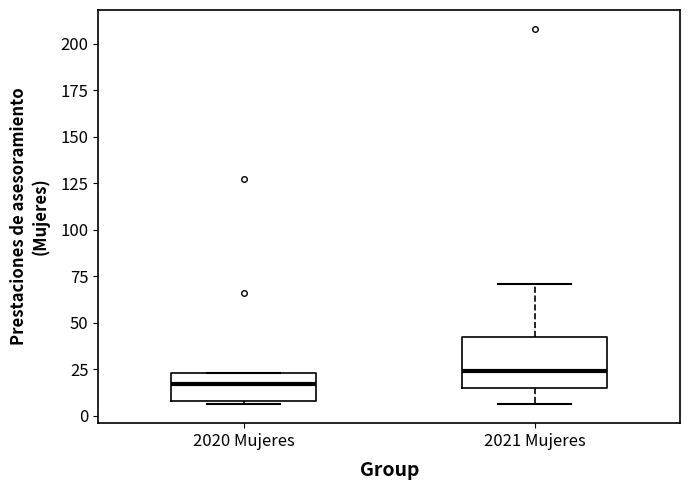

Which box's median line is the lowest?

2020 Mujeres